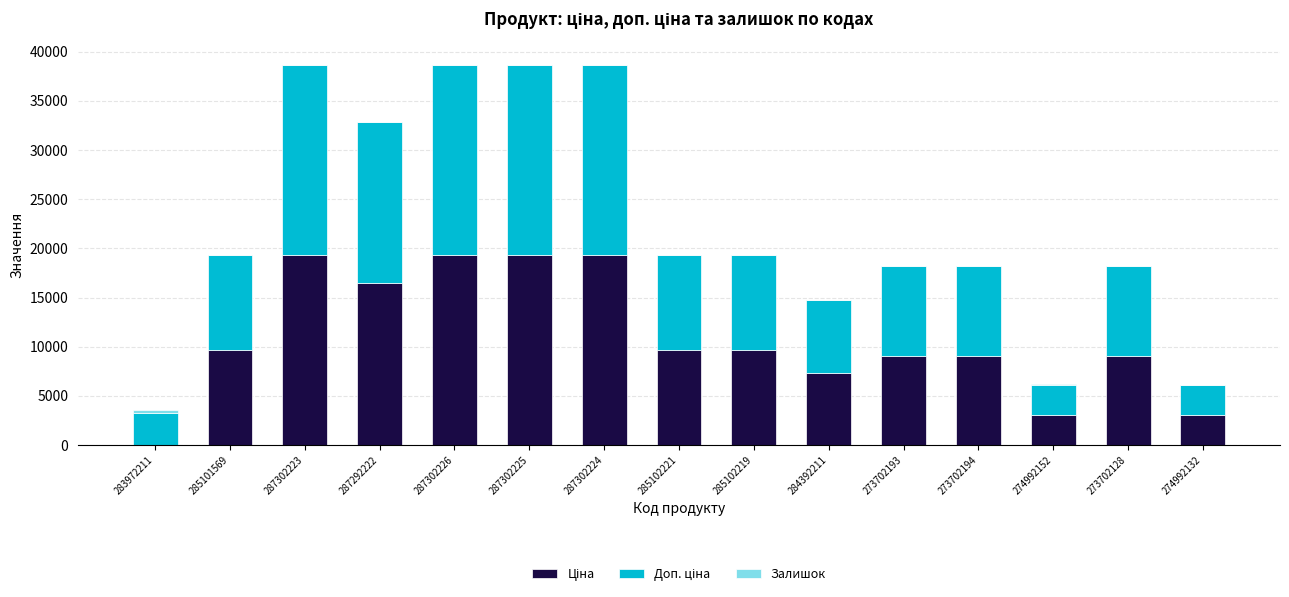

What is the label of the 8th bar from the left?

285102221